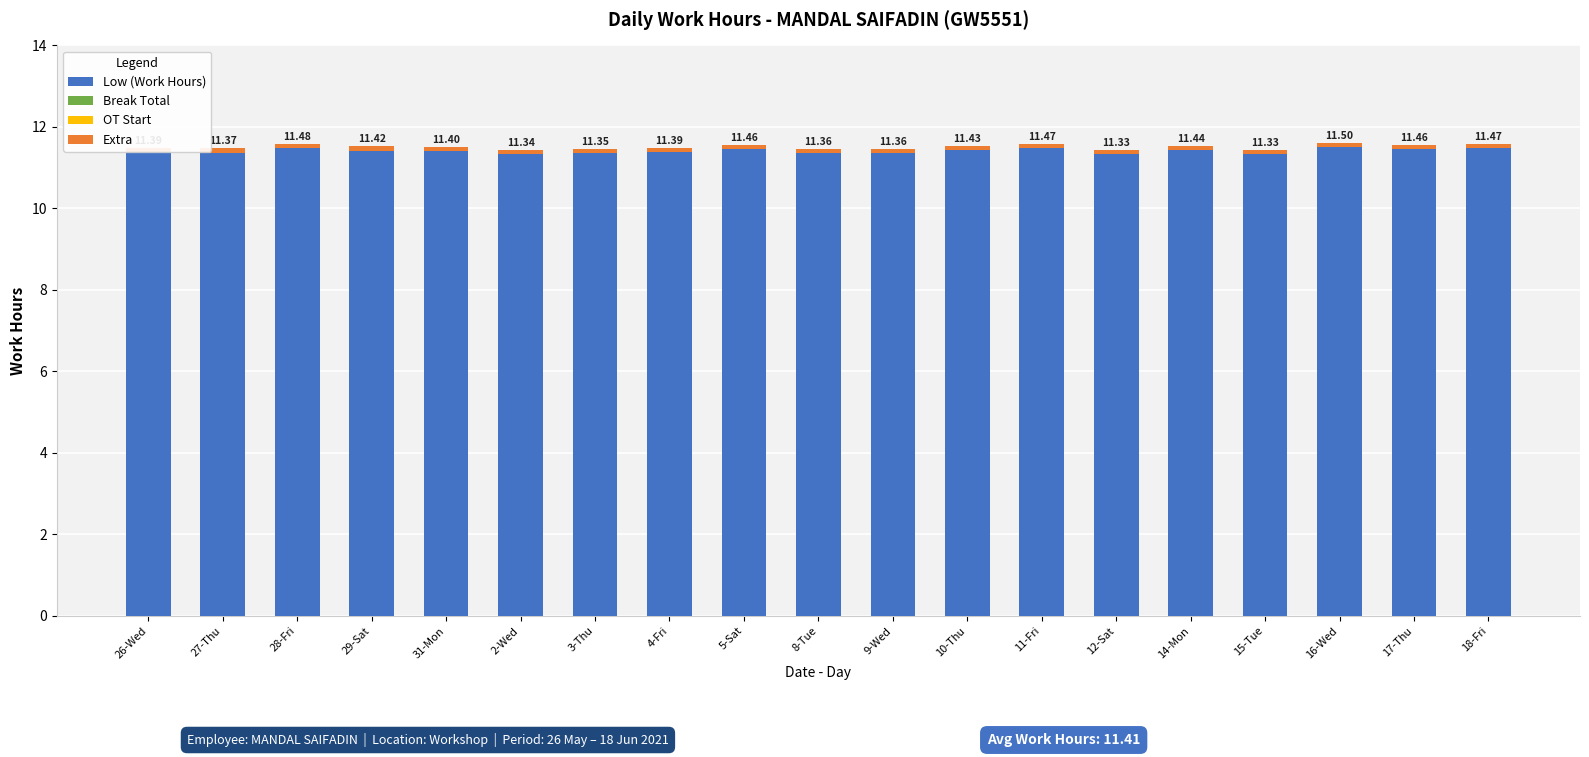

What is the greatest value displayed?

11.5